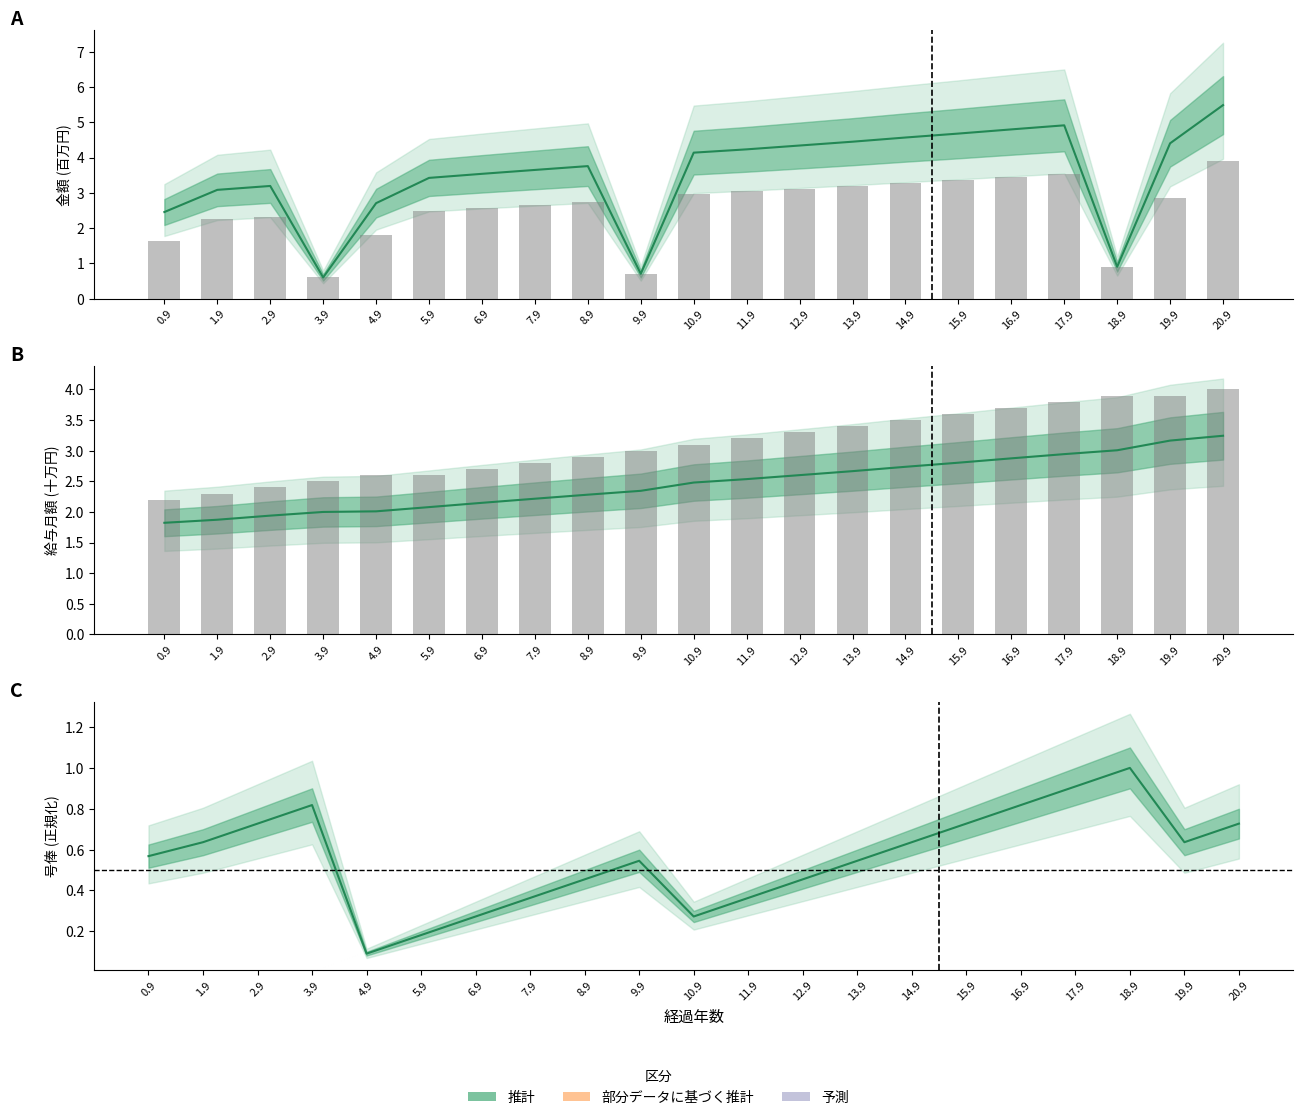

What is the average value of the 給与月額 series?

2.5